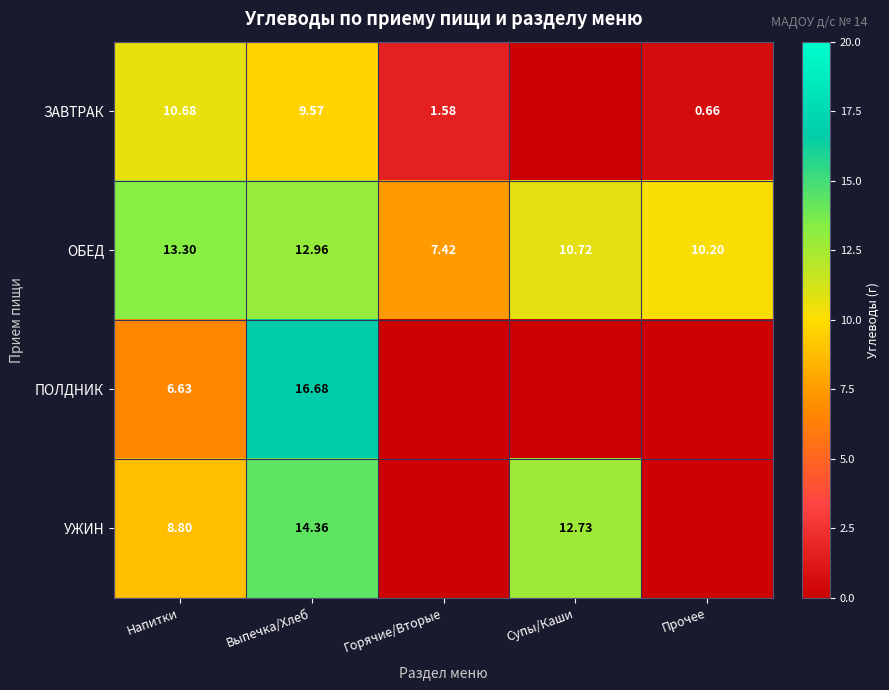

Count the number of categories in the chart.

5